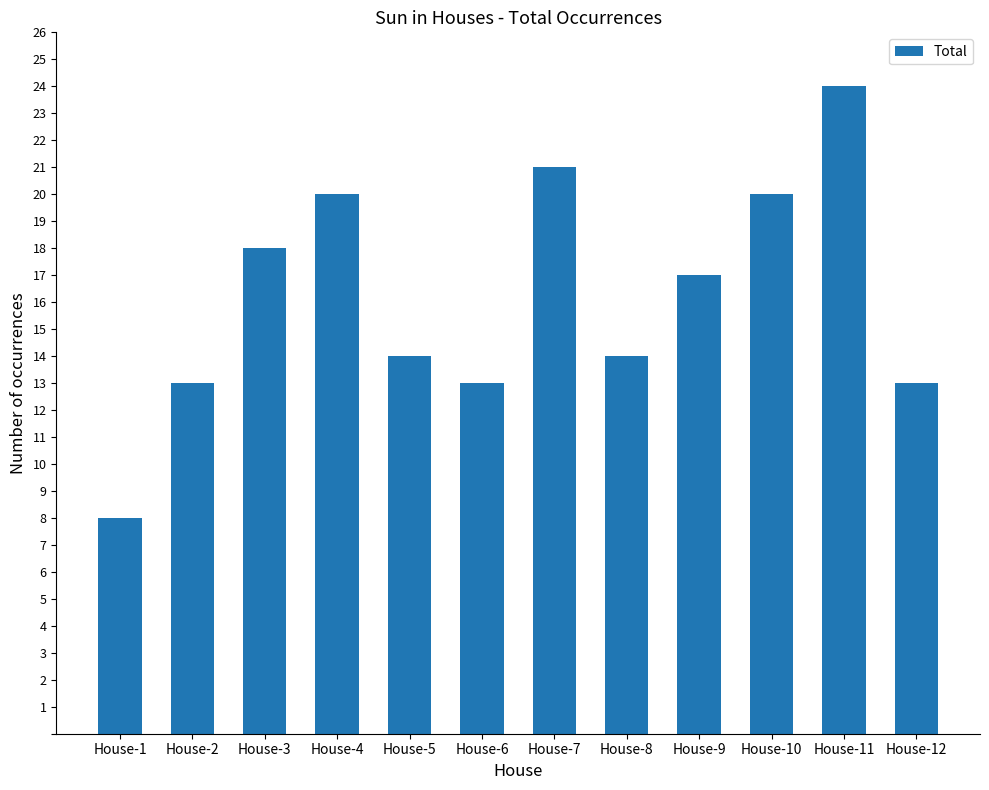

What is the value of the 7th bar from the left?

21